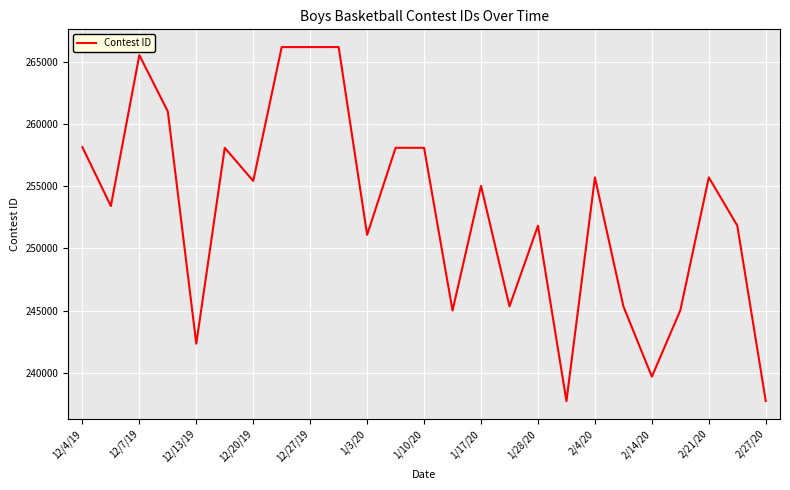

What is the difference between the maximum and minimum values?

28476